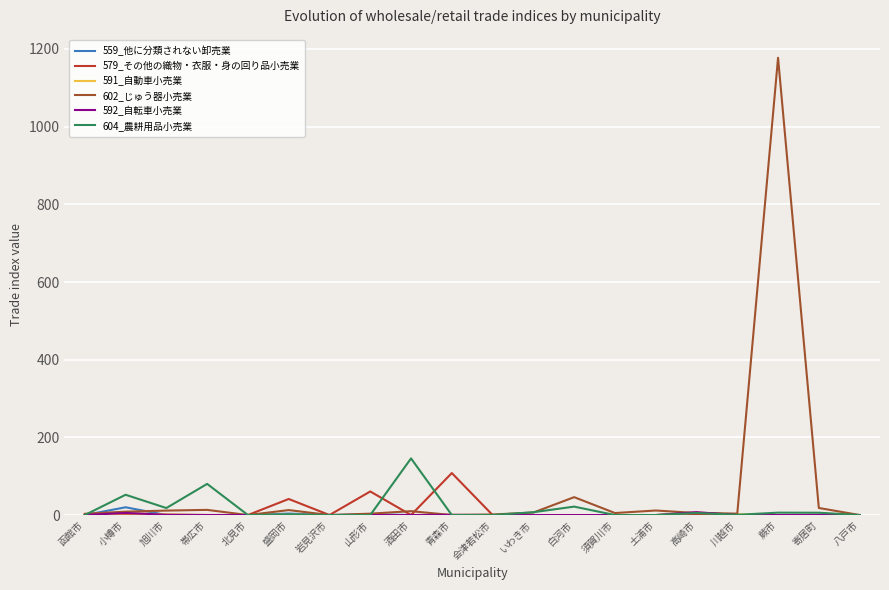

Is it true that 604_農耕用品小売業 equals -94.5 at 北見市?

False